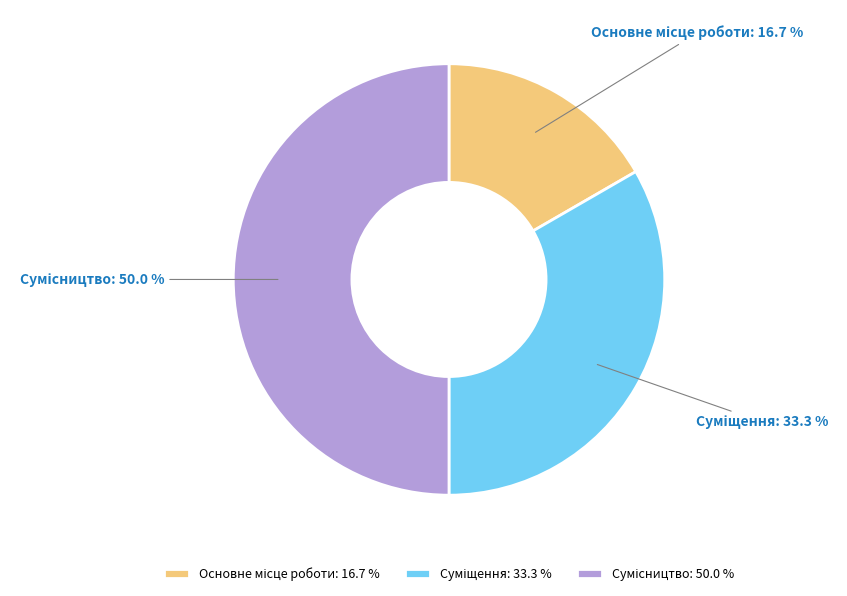

Which category has the smallest portion of the pie?

Основне місце роботи